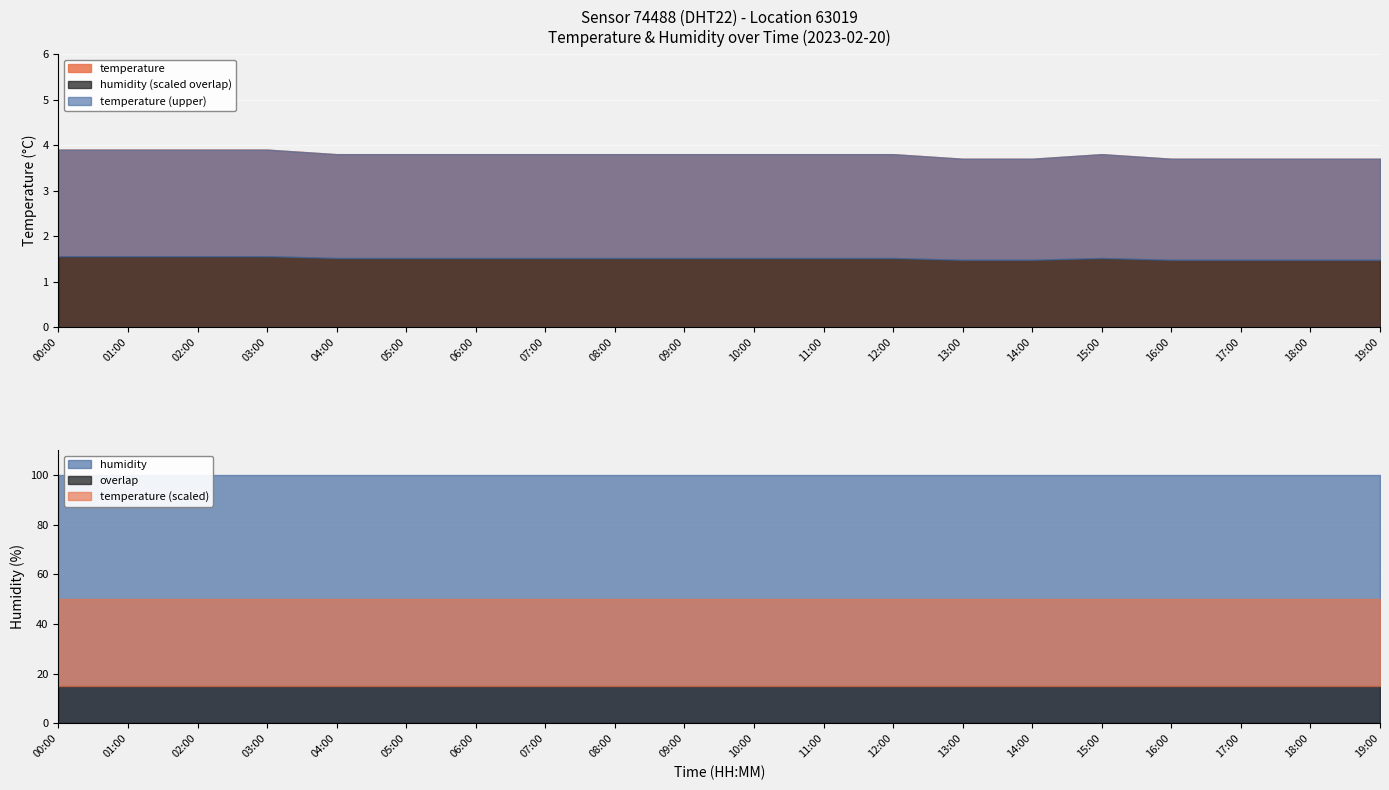

Reading right to left, what are all the values shown in this chart?

temperature: 19:00=3.7	18:00=3.7	17:00=3.7	16:00=3.7	15:00=3.8	14:00=3.7	13:00=3.7	12:00=3.8	11:00=3.8	10:00=3.8	09:00=3.8	08:00=3.8	07:00=3.8	06:00=3.8	05:00=3.8	04:00=3.8	03:00=3.9	02:00=3.9	01:00=3.9	00:00=3.9
humidity: 19:00=99.9	18:00=99.9	17:00=99.9	16:00=99.9	15:00=99.9	14:00=99.9	13:00=99.9	12:00=99.9	11:00=99.9	10:00=99.9	09:00=99.9	08:00=99.9	07:00=99.9	06:00=99.9	05:00=99.9	04:00=99.9	03:00=99.9	02:00=99.9	01:00=99.9	00:00=99.9